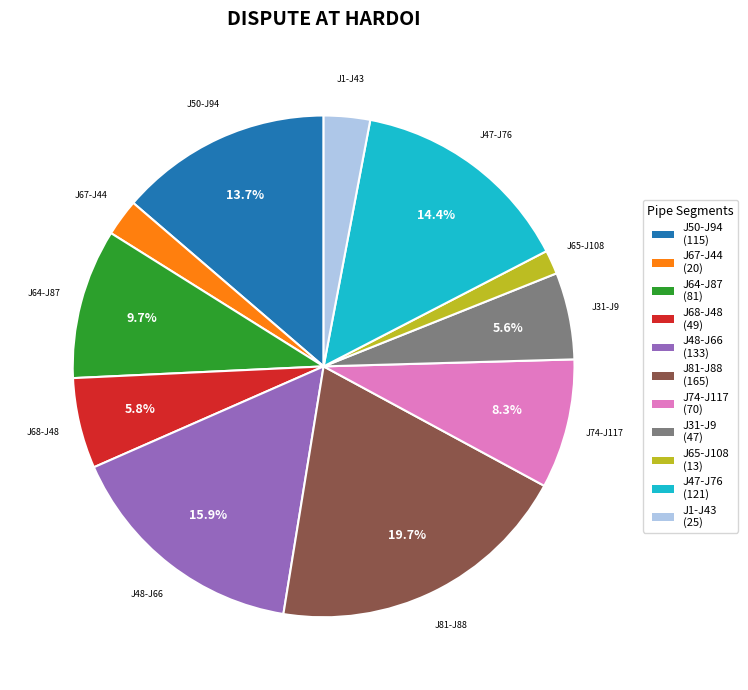

To the nearest percent, what portion does J1-J43 represent?

3%